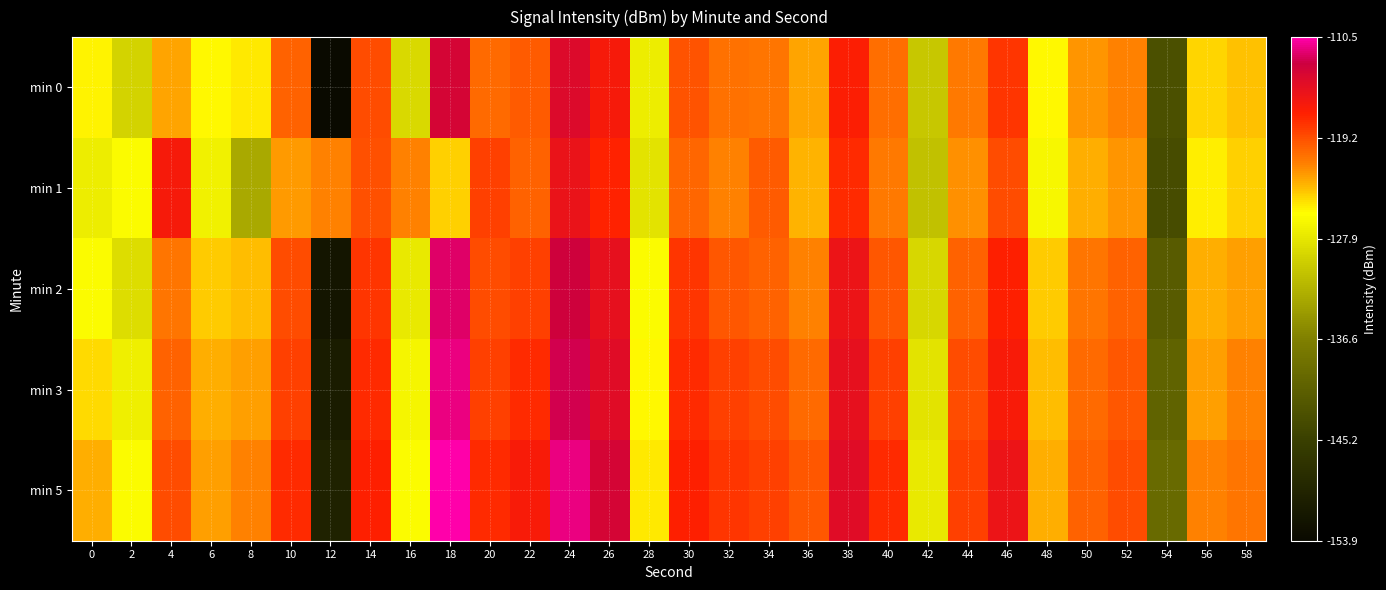

At which category is the sum across all series the highest?

24